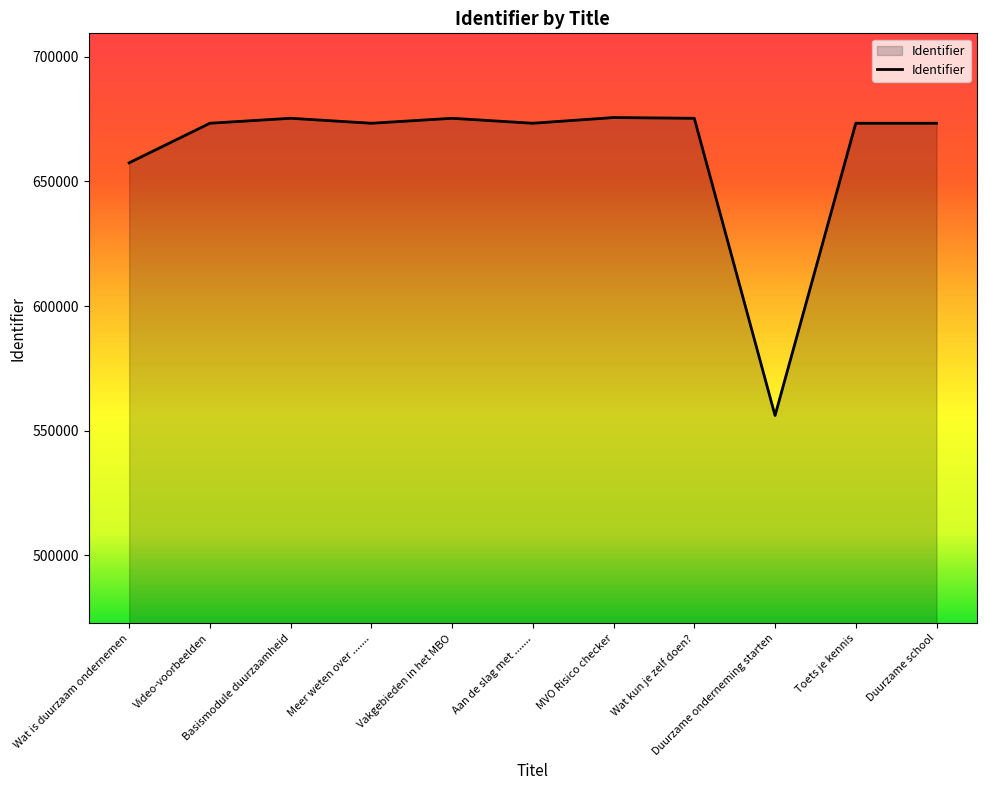

What is the difference between the maximum and minimum values?

119539